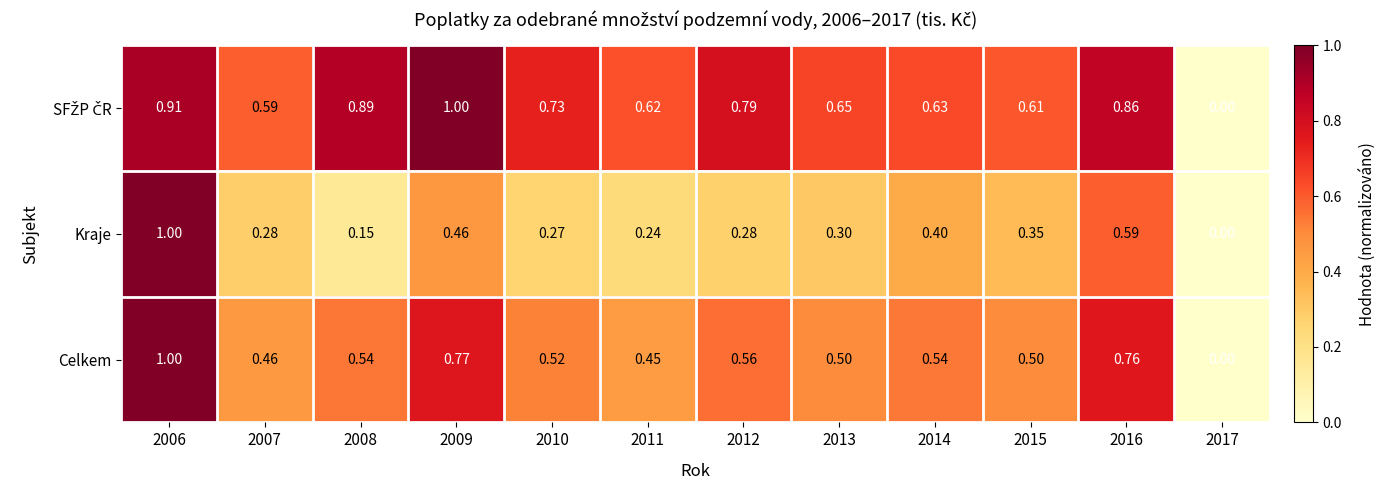

How many categories are shown in the chart?

12